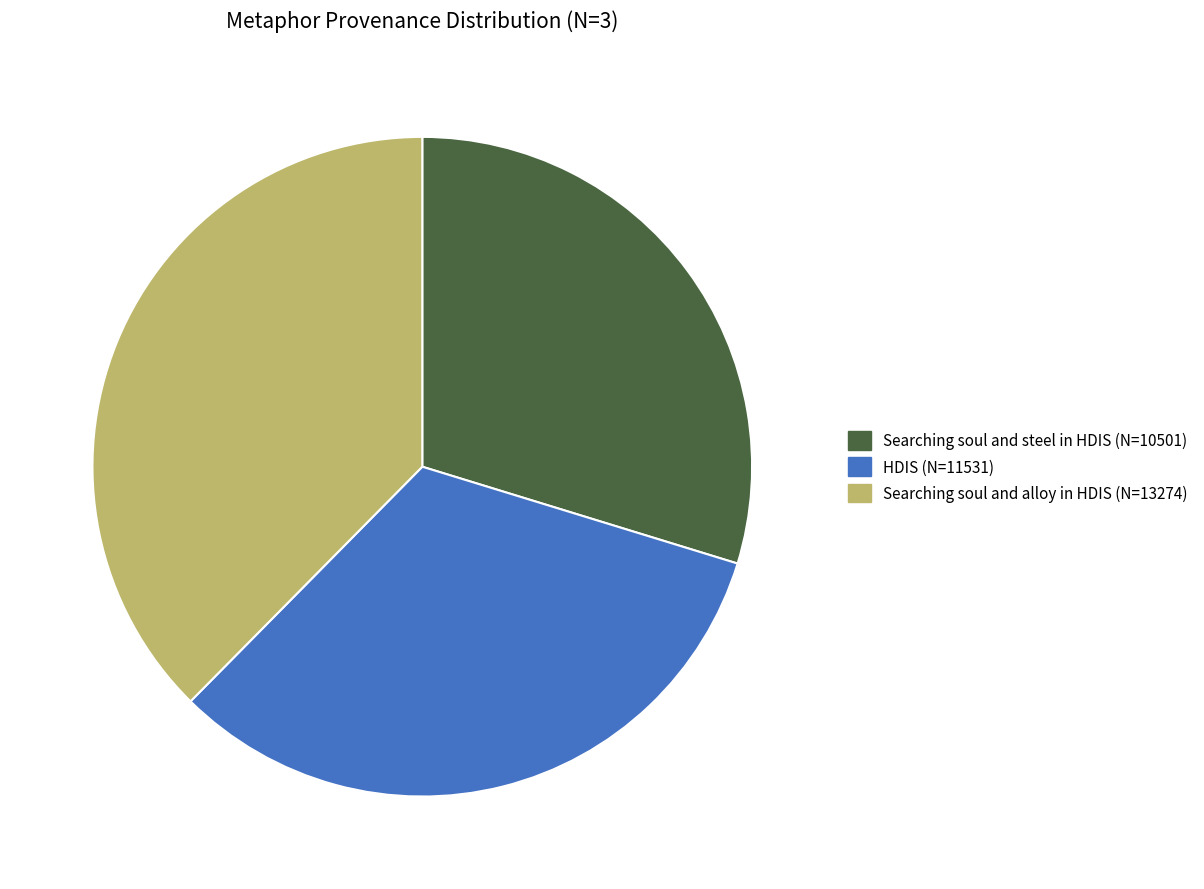

The Searching soul and steel in HDIS slice represents 22% of the pie. True or false?

False